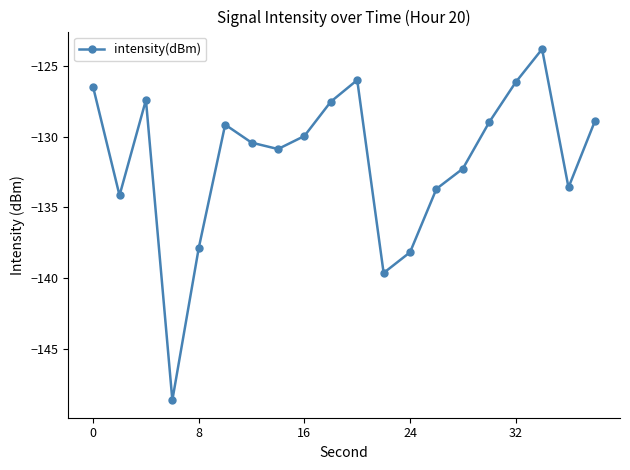

How many points are lower than both their immediate neighbors (excluding endpoints)?

5